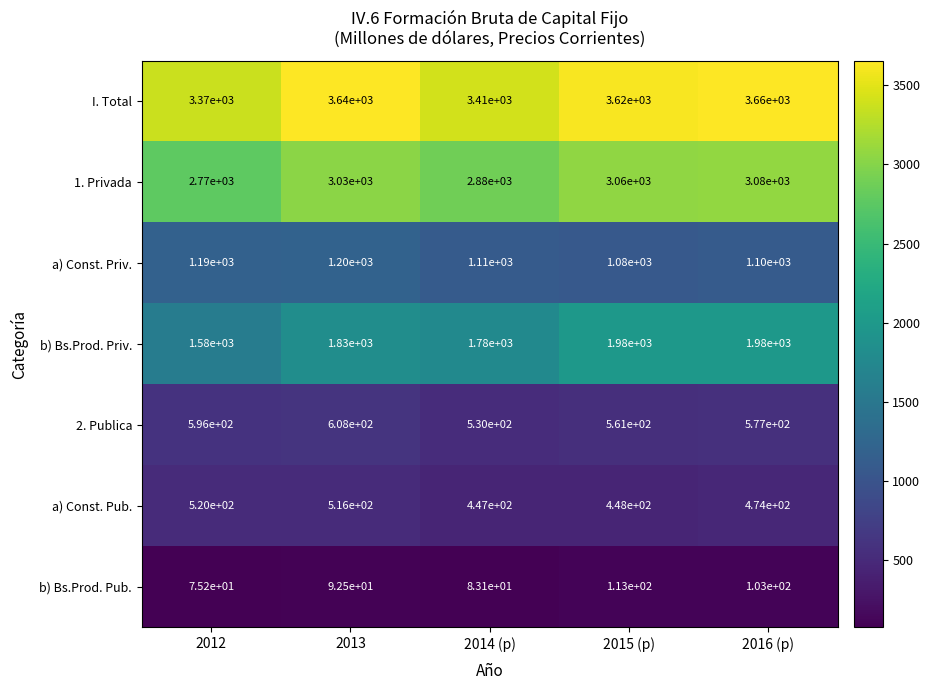

At which label is I. Total closest to 3515?

2014 (p)